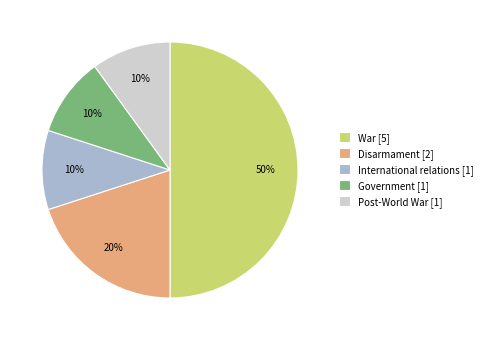

Does Government [1] represent more than half of the total?

No